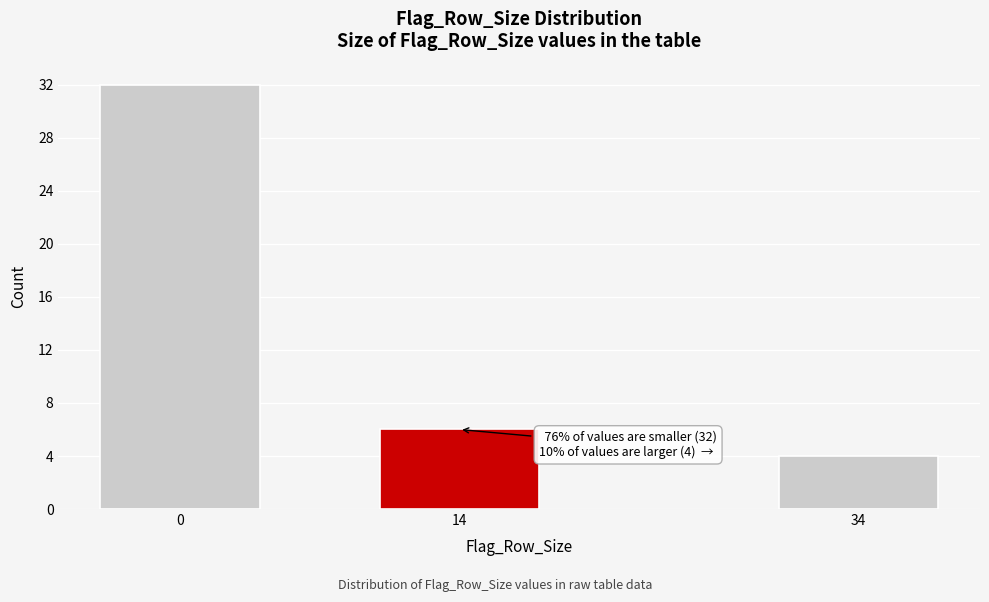

Reading left to right, transcribe all the data shown in this chart.

32	6	4